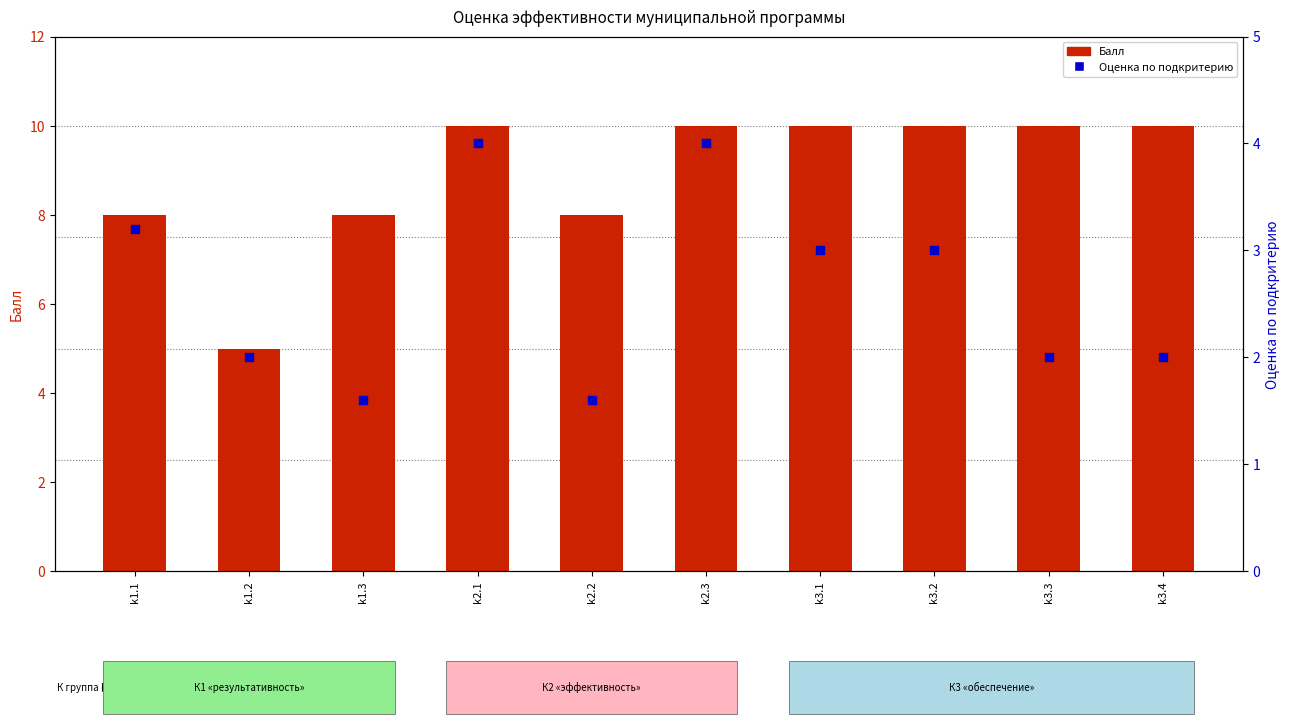

What is the total value across all series at k2.2?

9.6